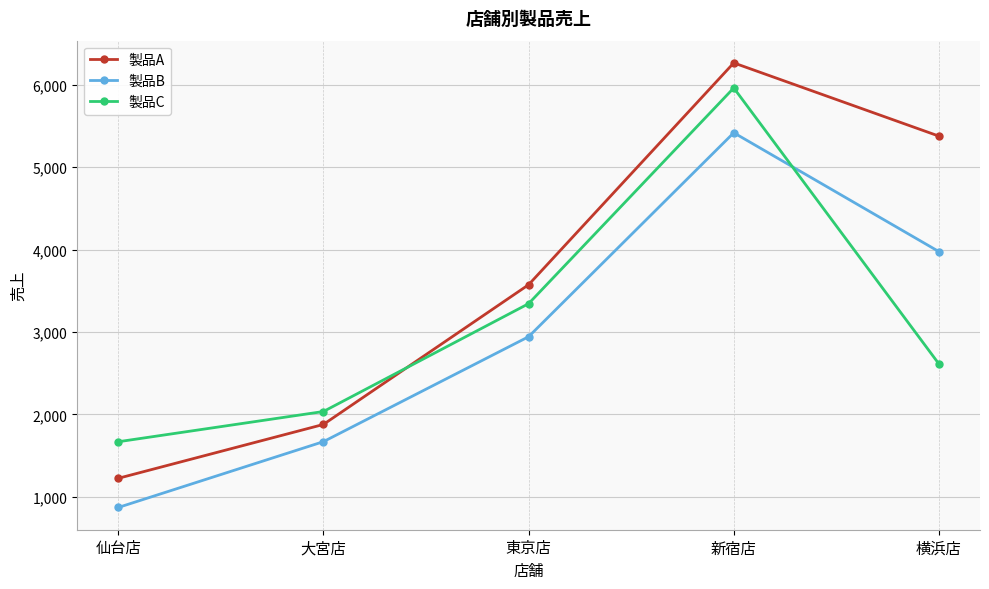

How many data points in 製品B are less than 2943?

2